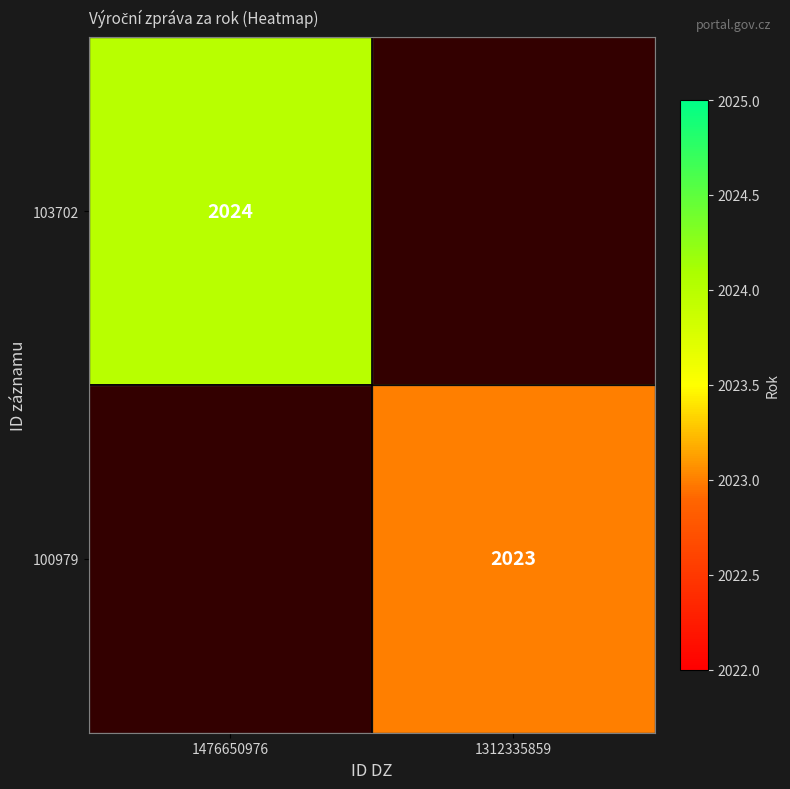

Is it true that 103702 equals 1168.4 at 1476650976?

False